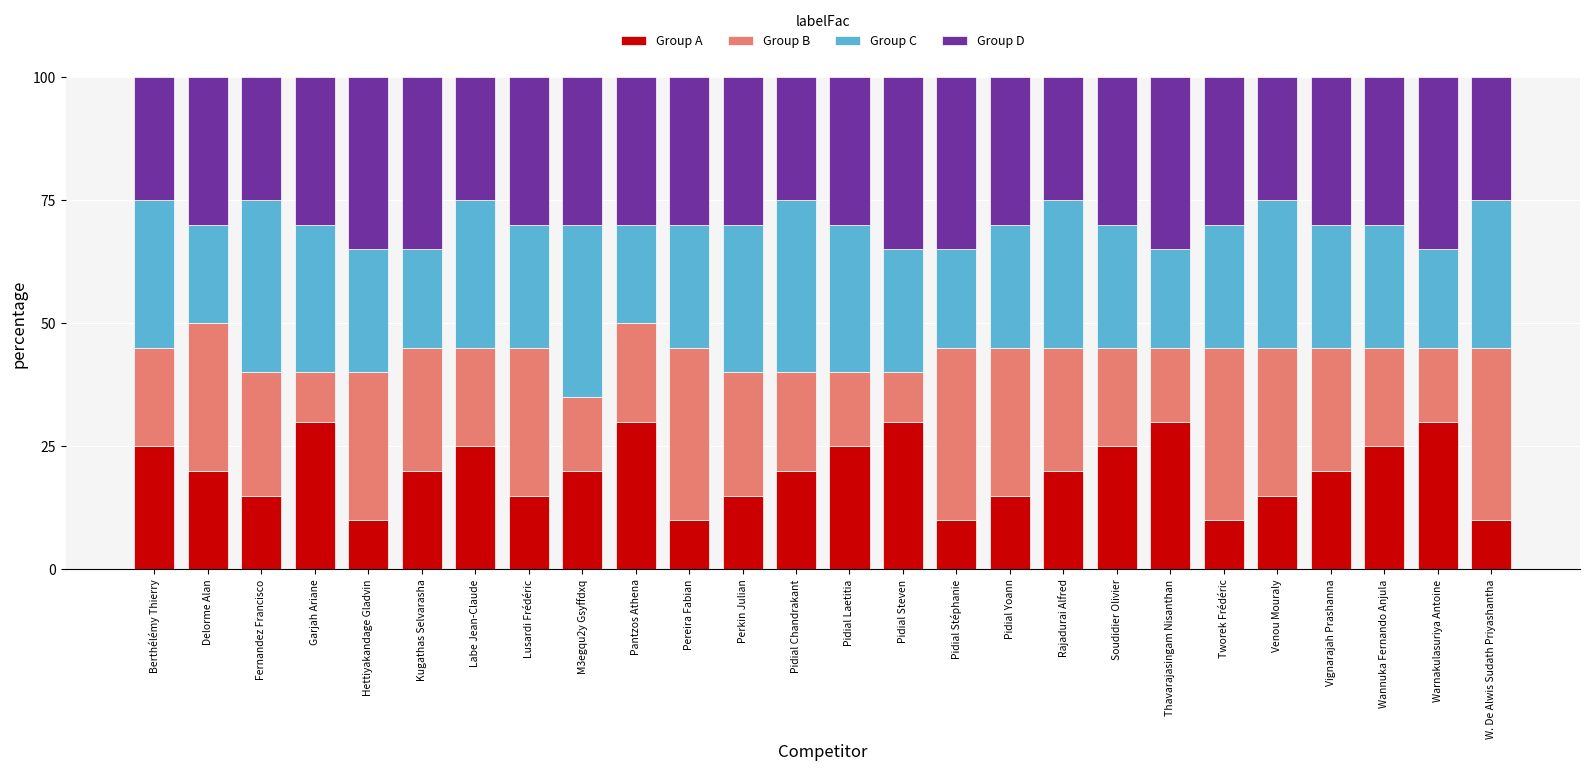

What is the sum of the Group A values at Lusardi Frédéric and Venou Mouraly?

30